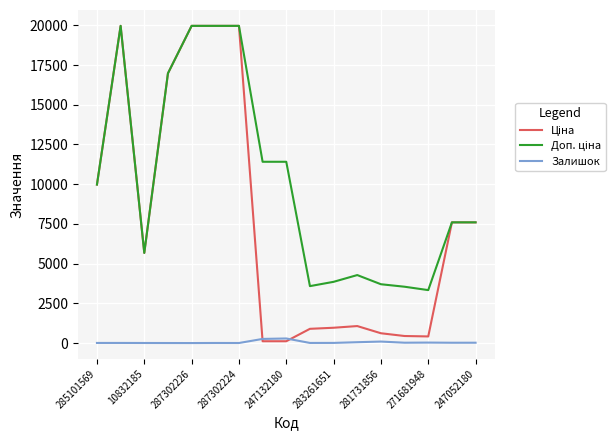

Rank the series by their maximum value, from highest to lowest.

Ціна, Доп. ціна, Залишок